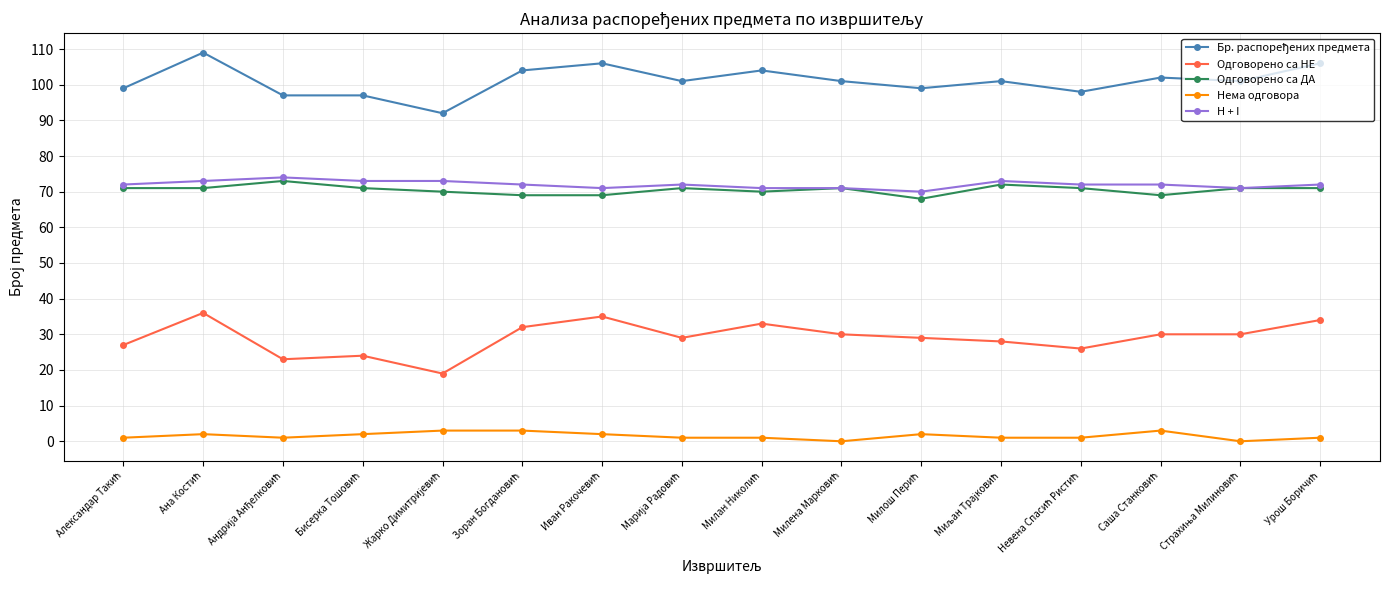

True or false: Одговорено са НЕ and H + I intersect in this chart.

False